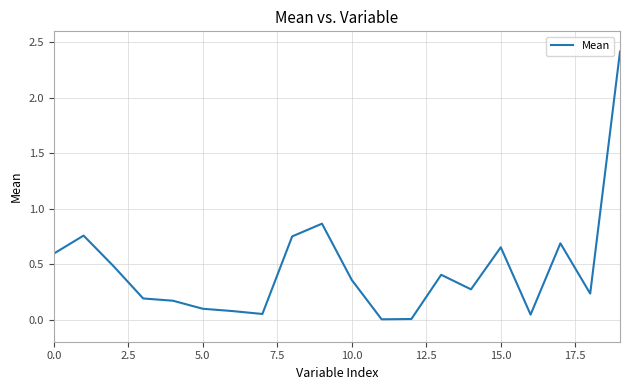

What is the difference between the maximum and minimum values?

2.4